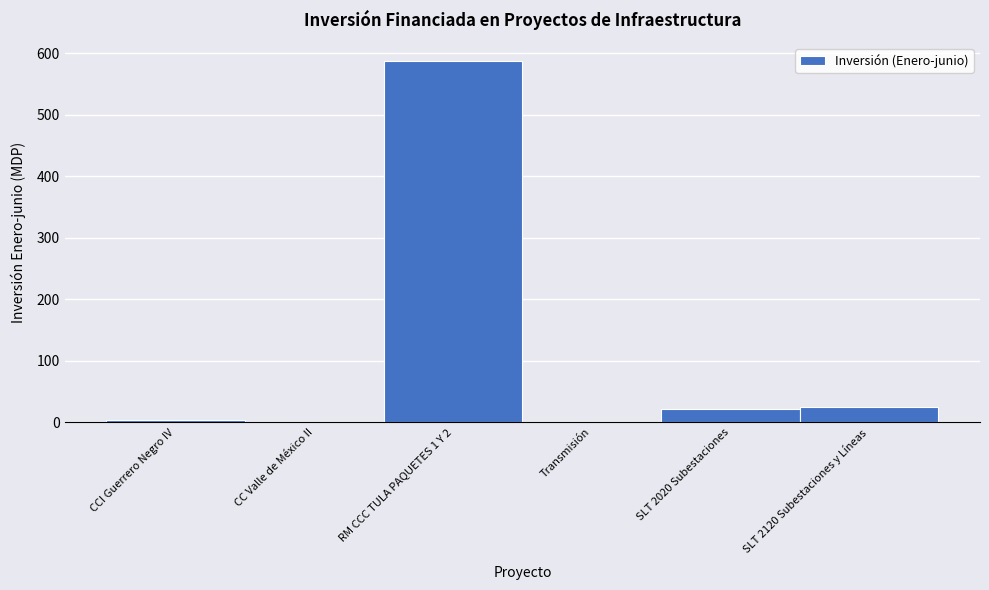

What is the sum of all values?

636.5